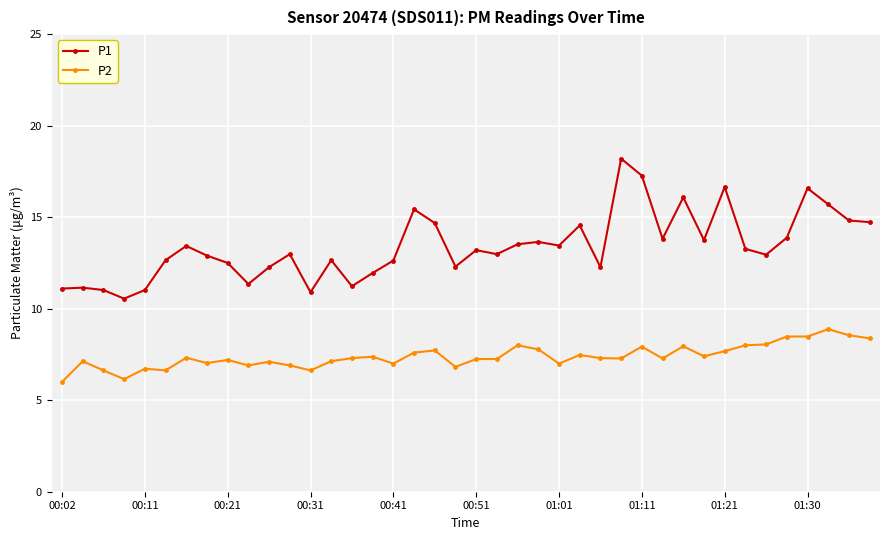

Rank the series by their maximum value, from lowest to highest.

P2, P1